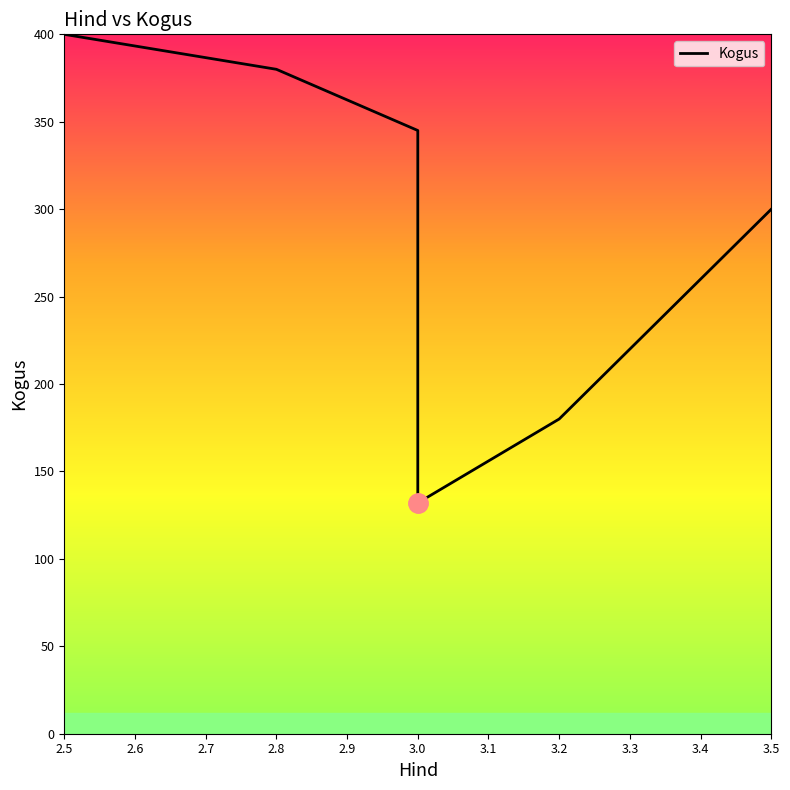

Between 3.0 and 3.5, which is larger?

3.0